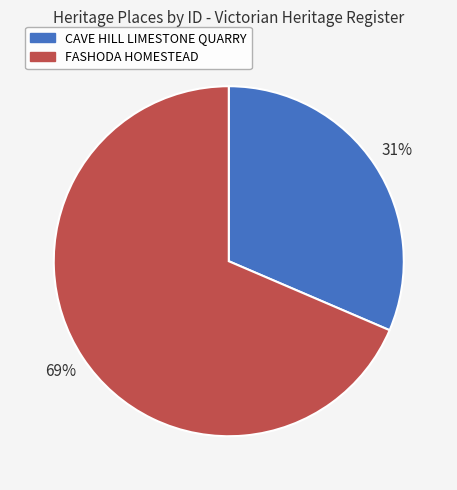

Which has a higher value, CAVE HILL LIMESTONE QUARRY or FASHODA HOMESTEAD?

FASHODA HOMESTEAD